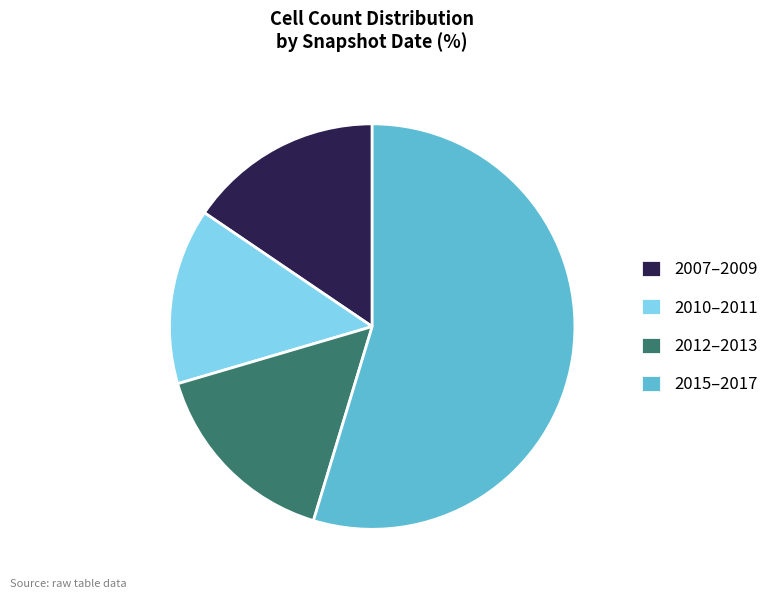

Is the sum of 2015–2017 and 2012–2013 greater than half?

Yes